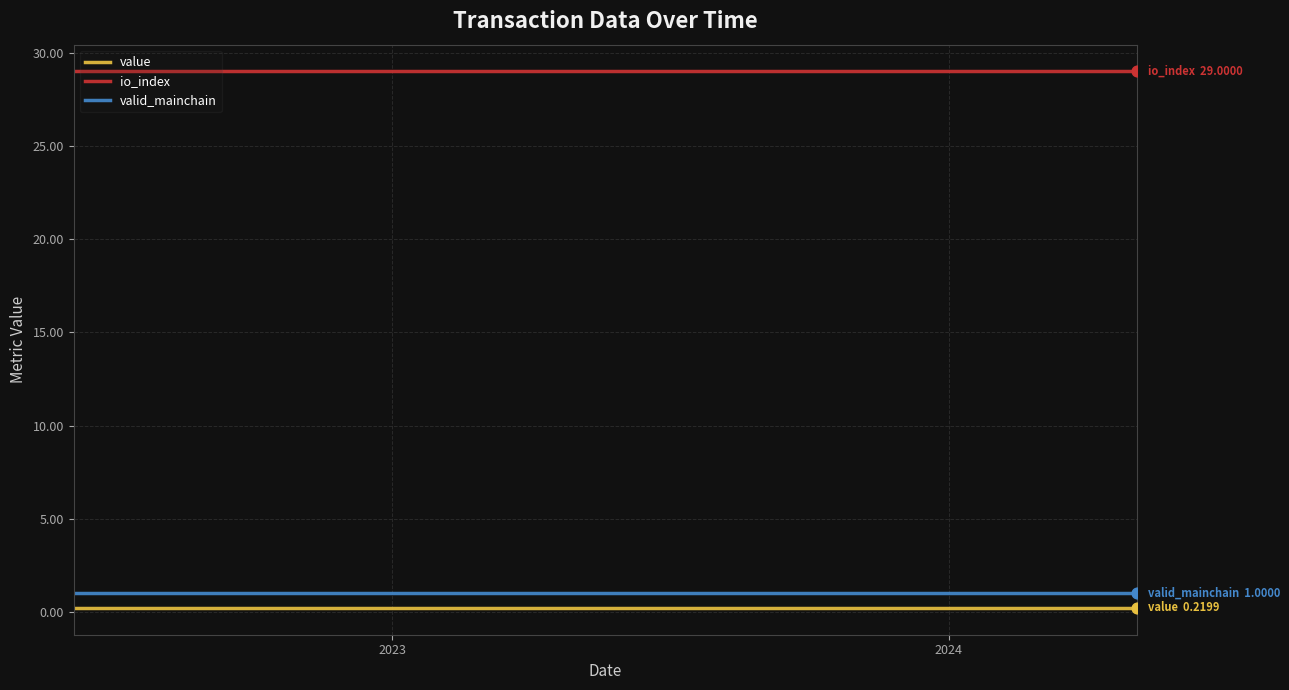

What is the minimum value for valid_mainchain?

1.0